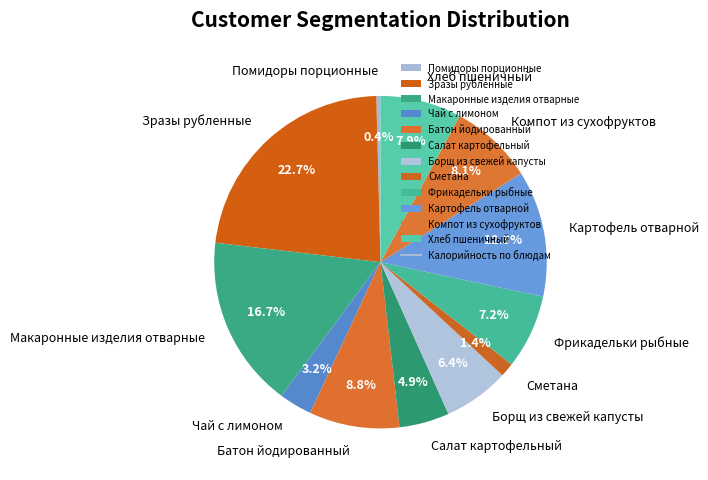

To the nearest percent, what portion does Картофель отварной represent?

12%